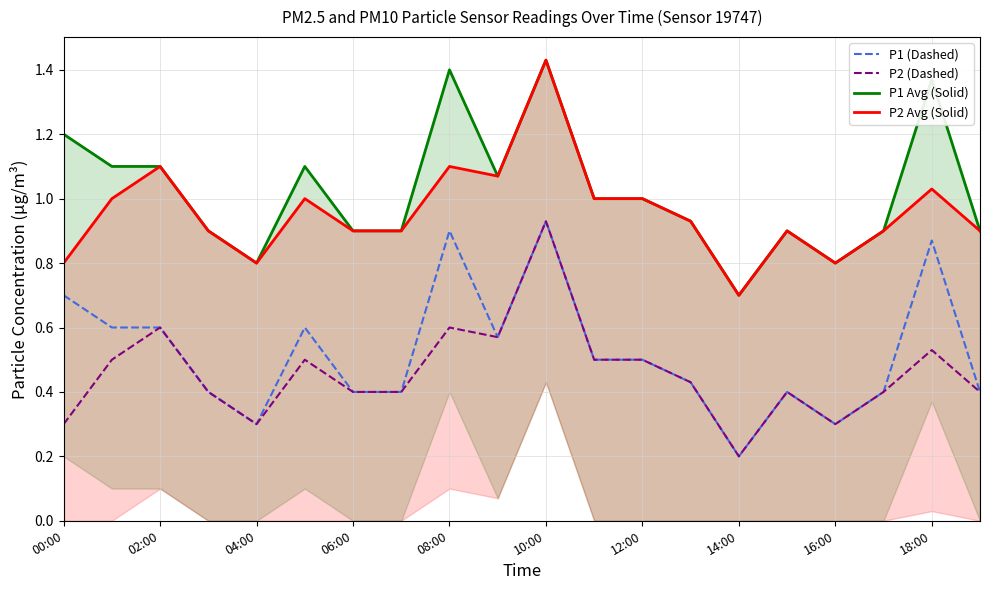

At how many categories does at least one series exceed 0?

20